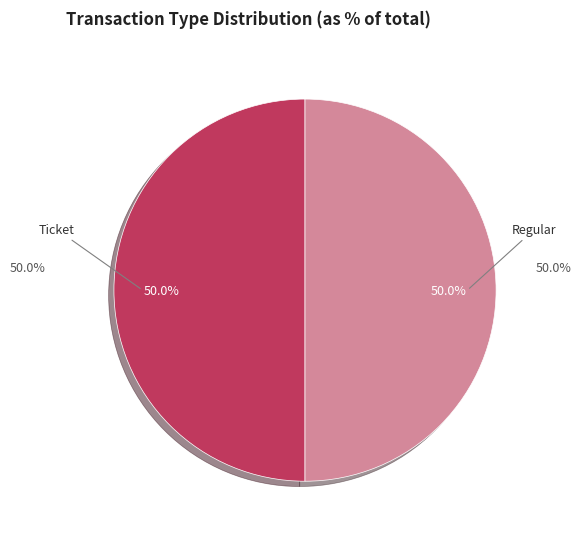

Rank the categories by value from highest to lowest.

Regular, Ticket